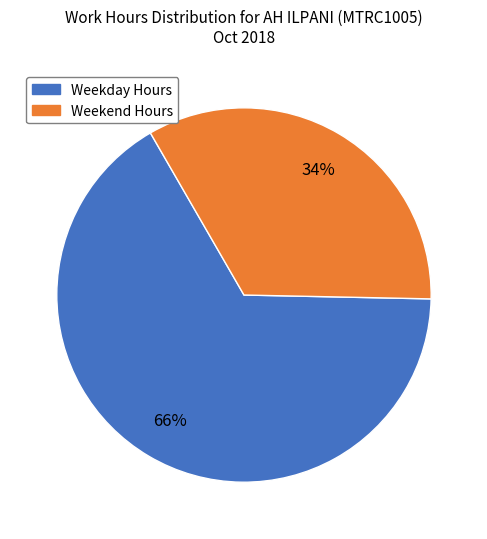

Is there any slice that represents more than half of the pie?

Yes